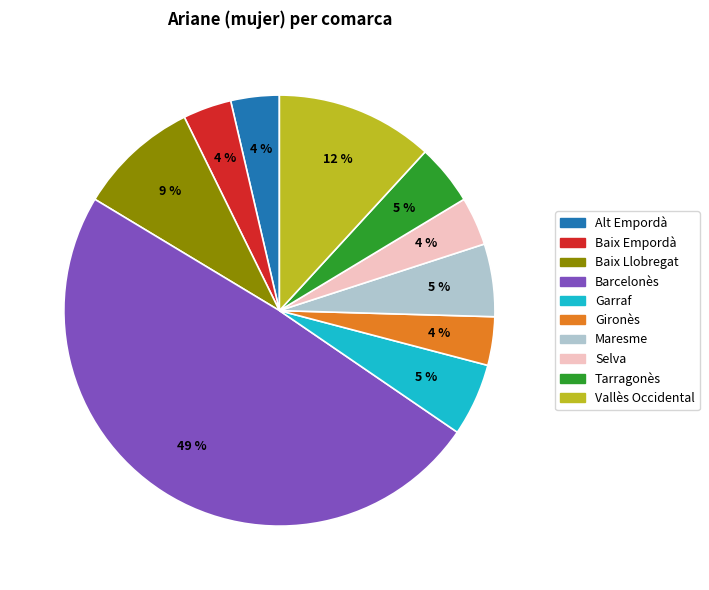

How many segments does this pie chart have?

10